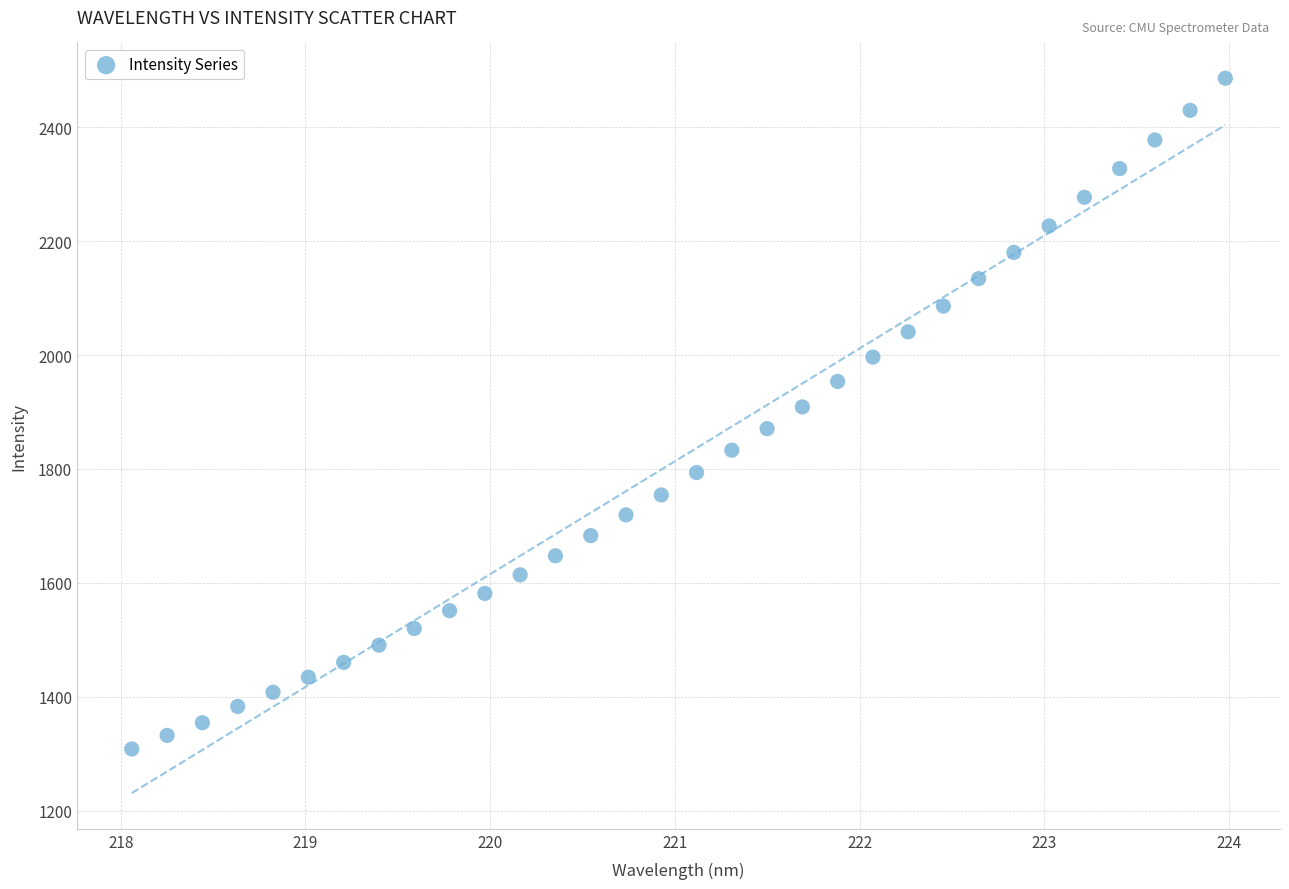

What is the range of Y values (max minus min)?

1177.6